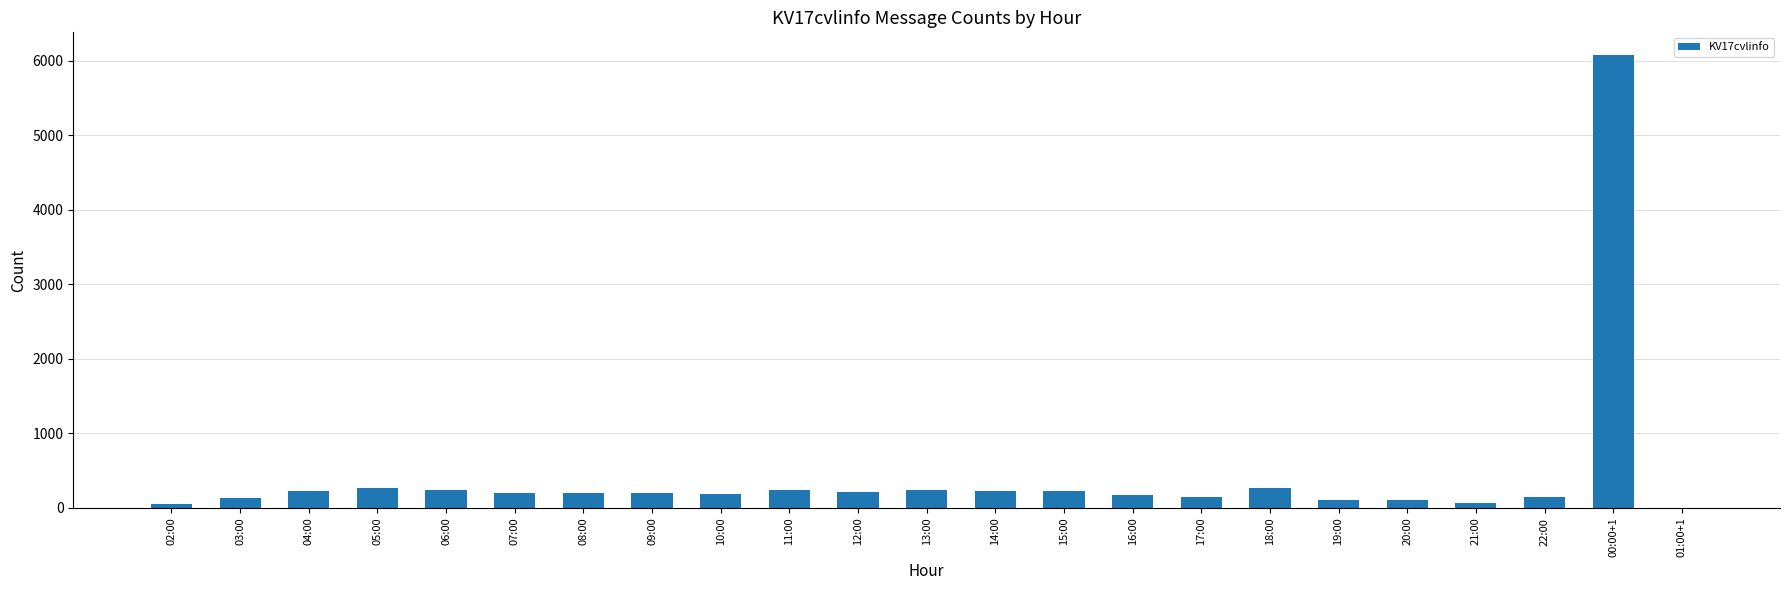

What is the greatest value displayed?

6074